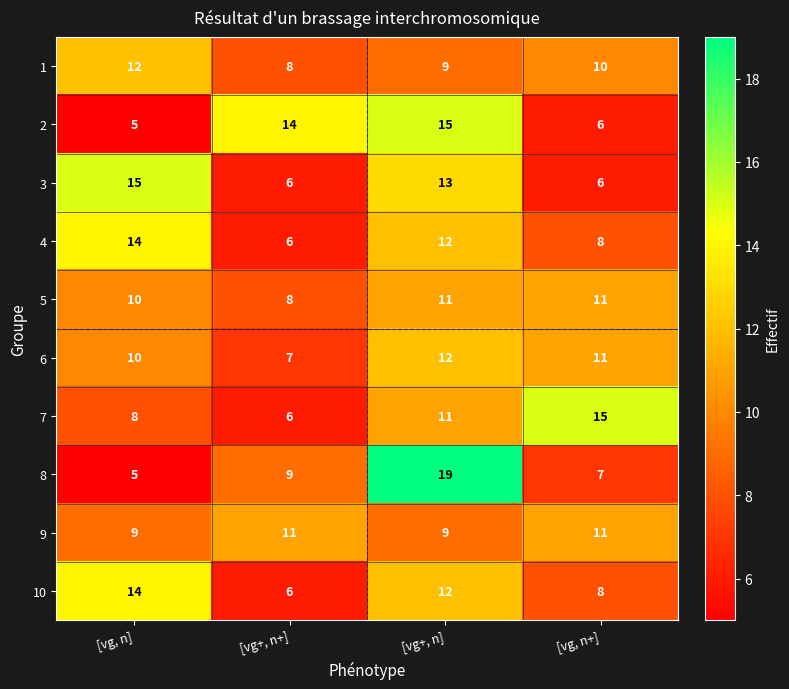

At which category is the sum across all series the highest?

[vg+, n]